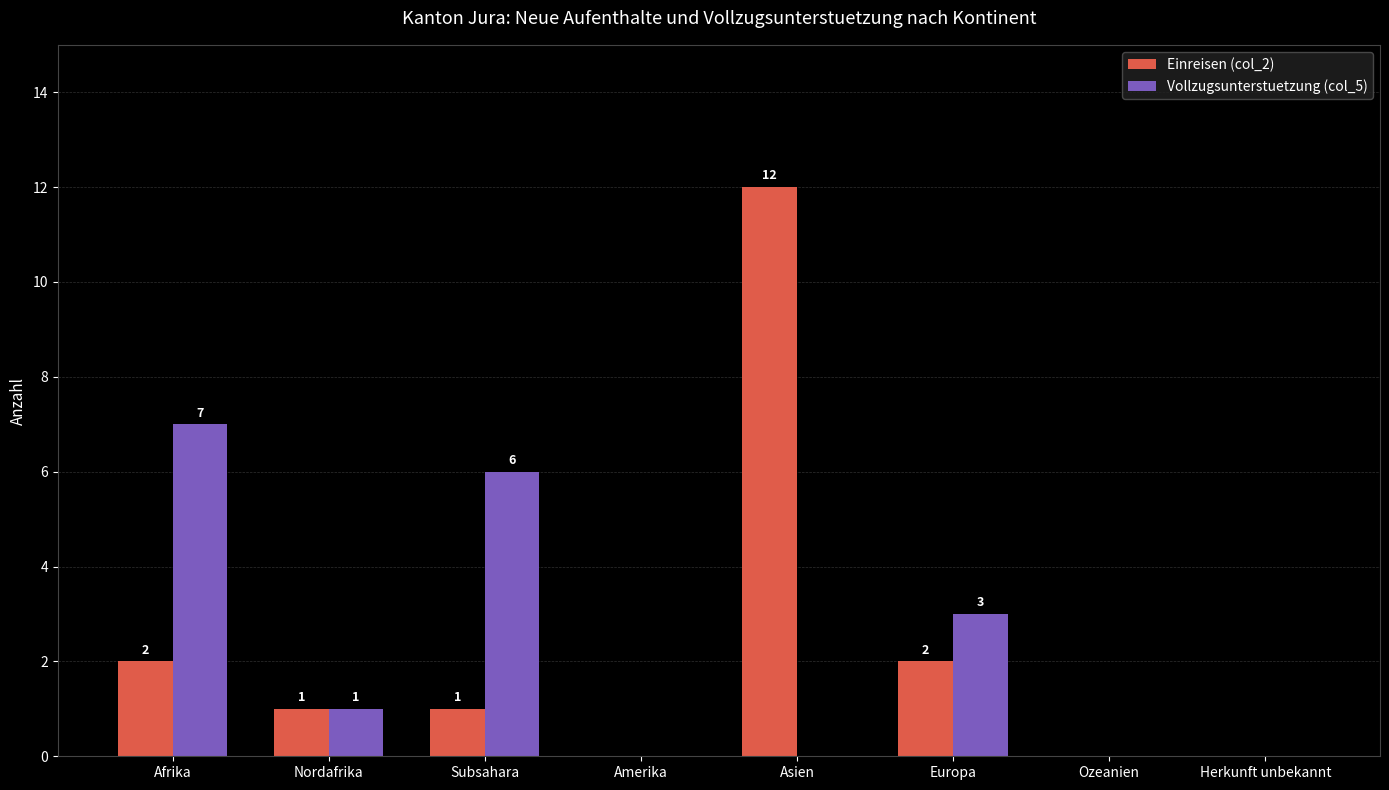

What is the sum of all Einreisen (col_2) values?

18